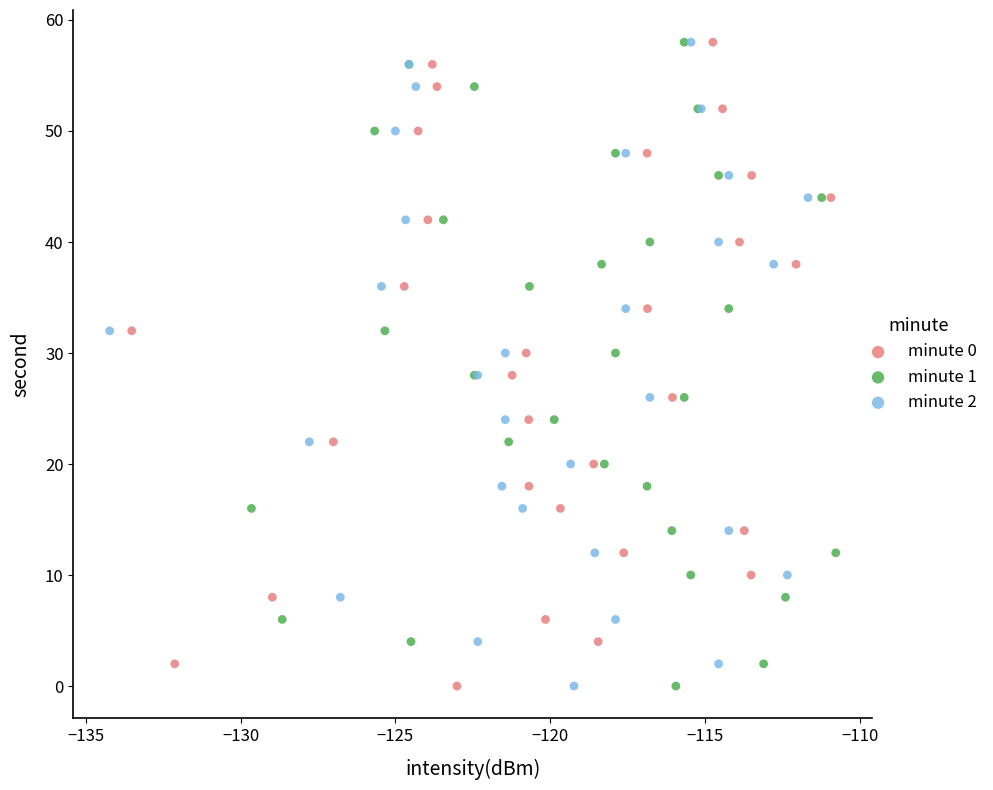

What are all the series names shown in the legend?

minute 0, minute 1, minute 2